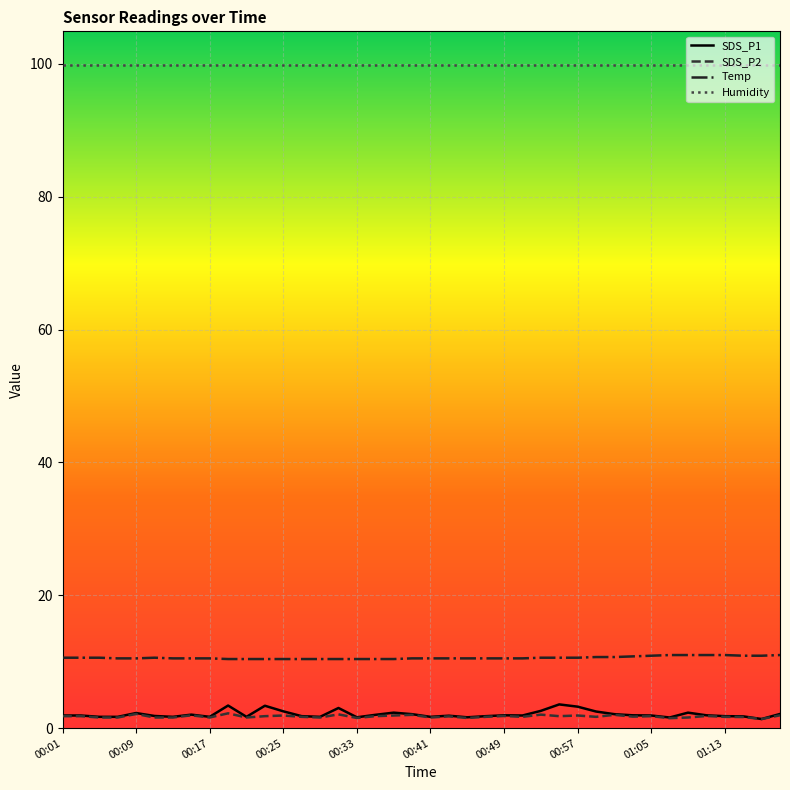

What is the difference between the maximum and minimum values in the Temp series?

0.6